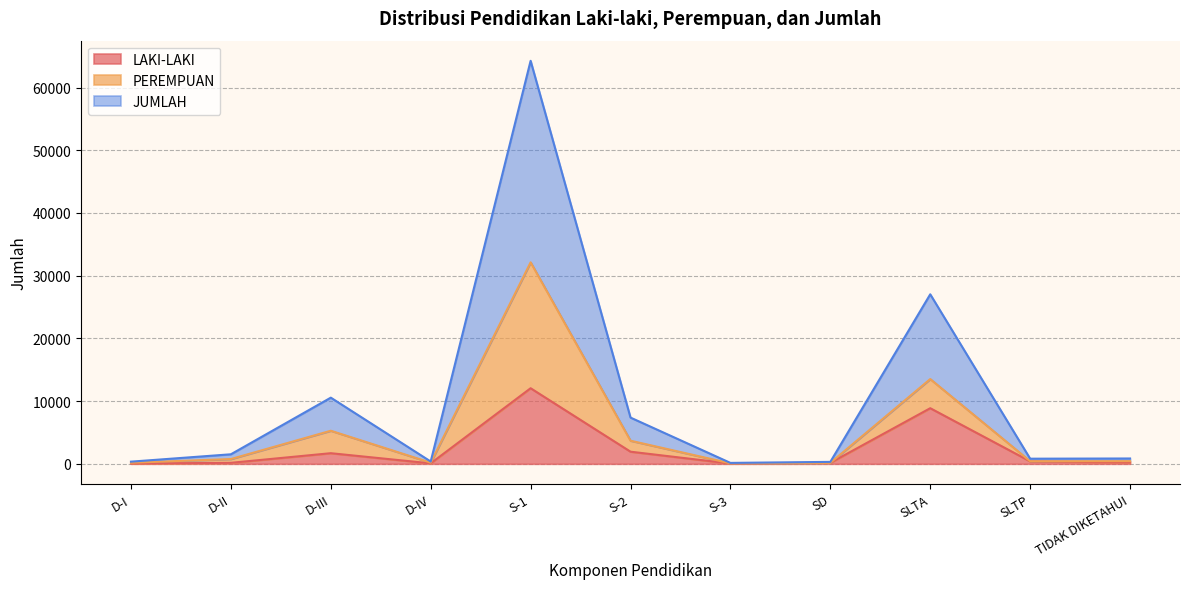

True or false: LAKI-LAKI and PEREMPUAN cross at least once.

False